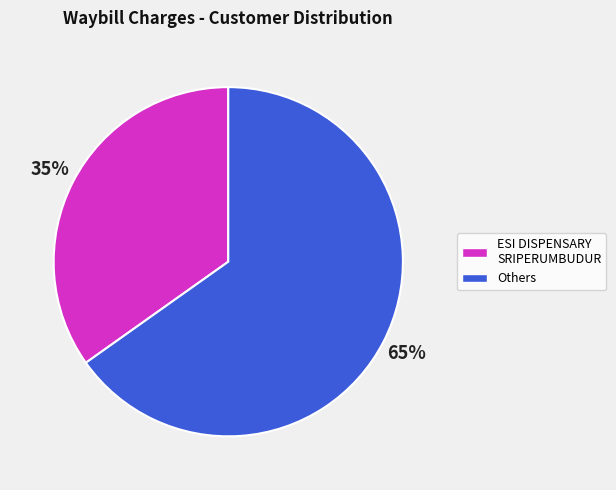

Does any single category account for the majority?

Yes